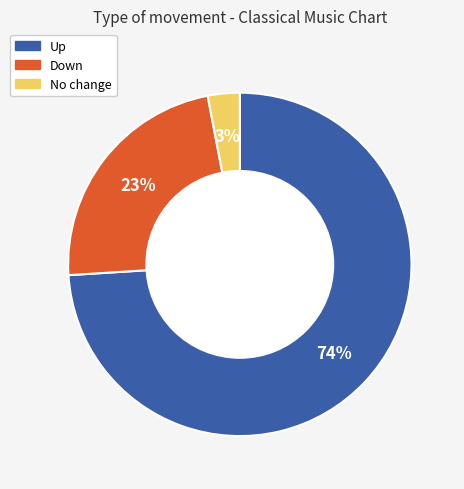

To the nearest percent, what is the difference between the largest and smallest slice percentages?

71%